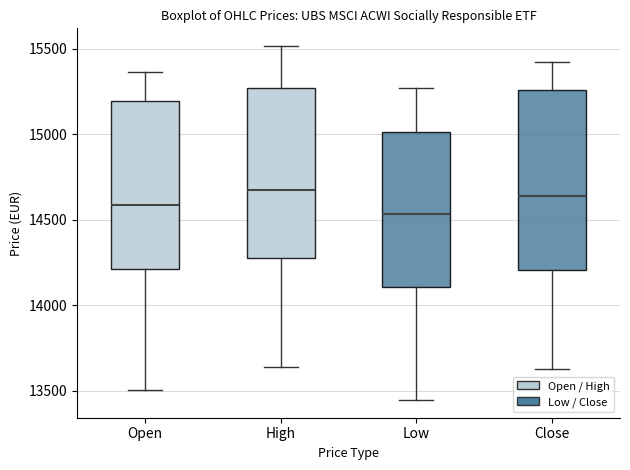

Comparing the boxes themselves (not the whiskers), which one is the tallest?

Close